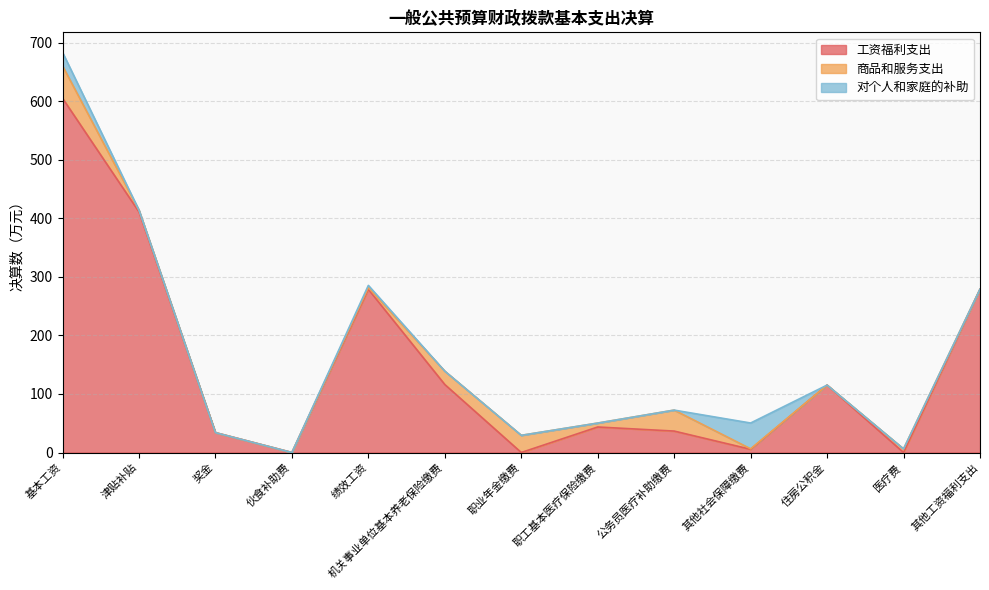

Is the value of 商品和服务支出 at 绩效工资 greater than the value of 对个人和家庭的补助 at 医疗费?

Yes